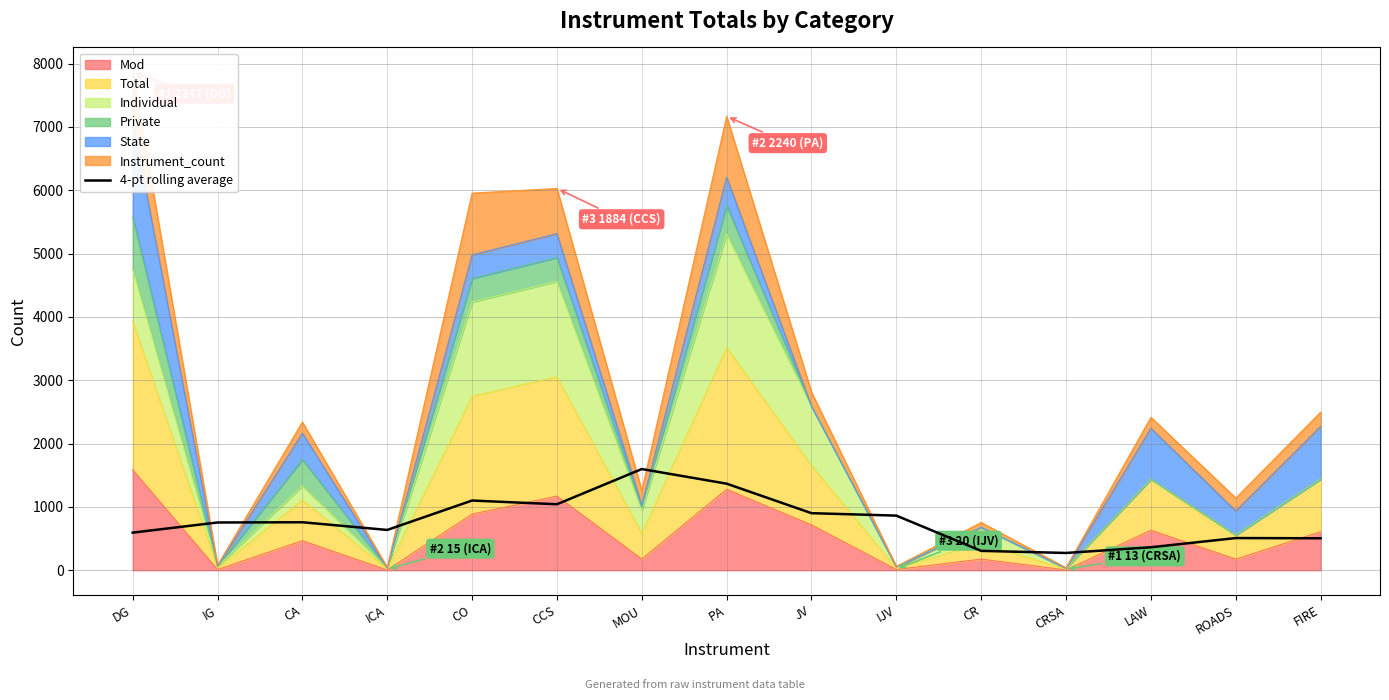

Is it true that the value at CR is 466.0?

False